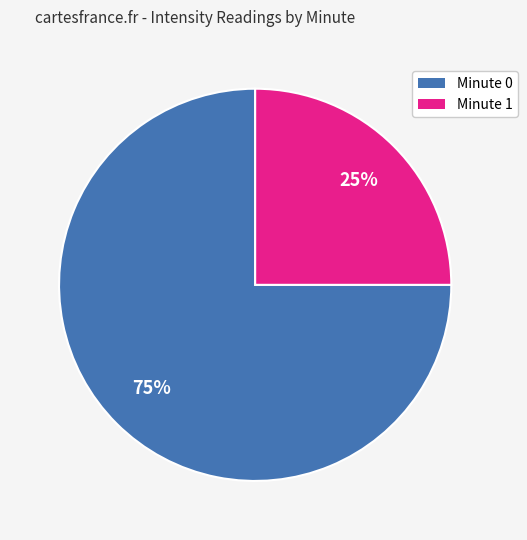

True or false: Minute 0 accounts for 41% of the total.

False